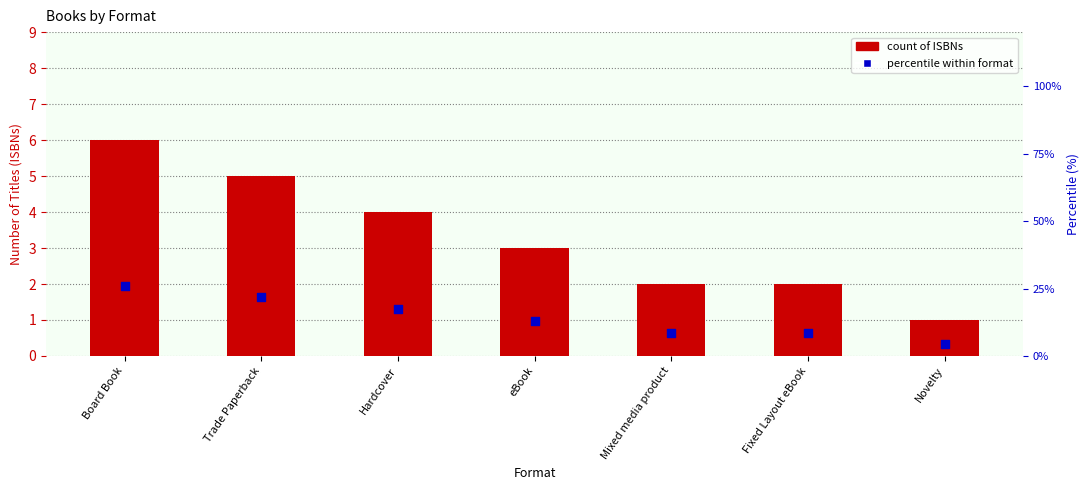

Which series has the largest total across all categories?

percentile within format